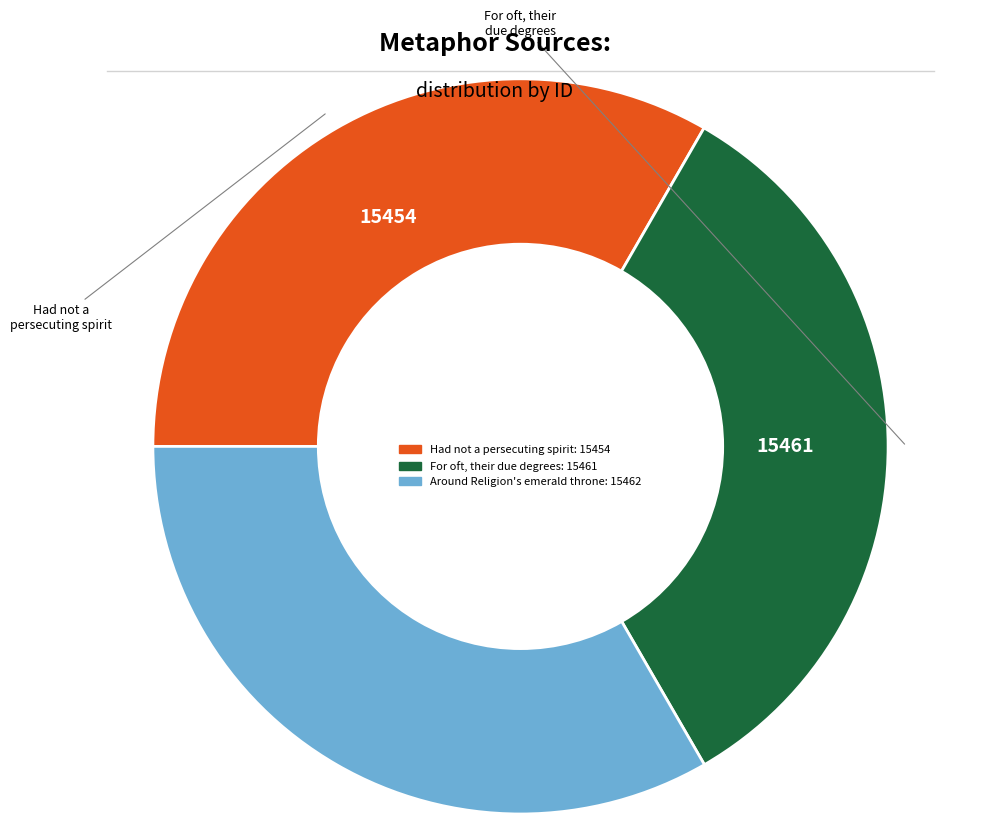

Does any single category account for the majority?

No